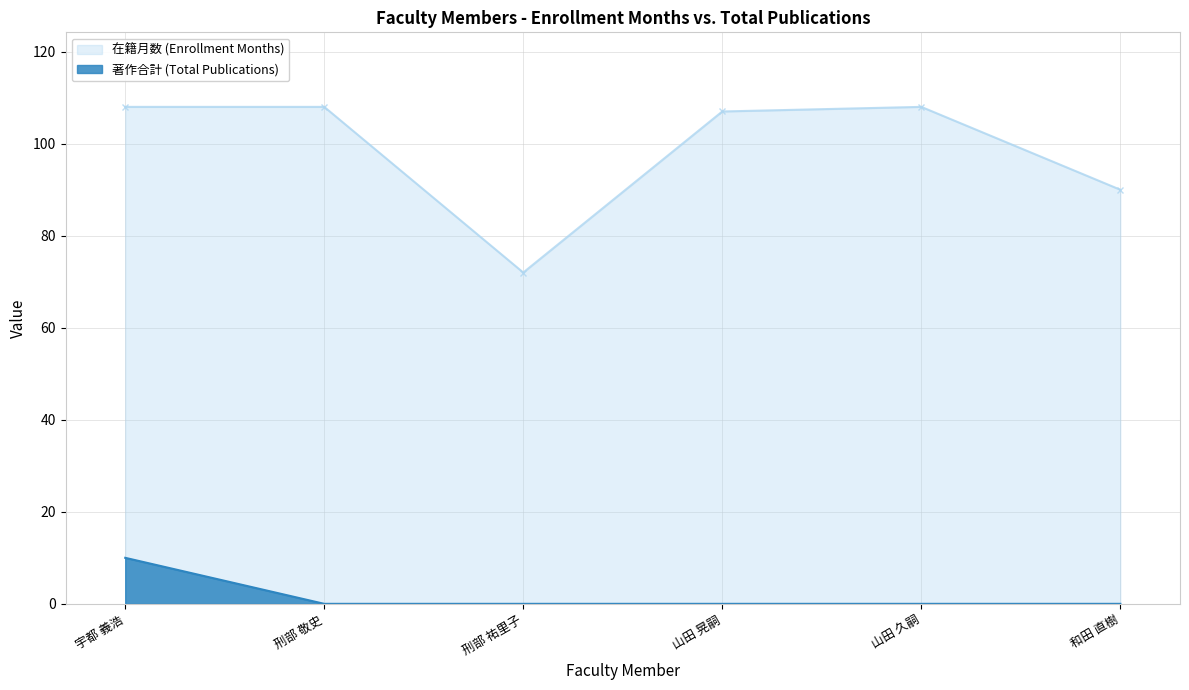

Reading left to right, what are all the values shown in this chart?

在籍月数: 宇都 義浩=108	刑部 敬史=108	刑部 祐里子=72	山田 晃嗣=107	山田 久嗣=108	和田 直樹=90
著作合計: 宇都 義浩=10	刑部 敬史=0	刑部 祐里子=0	山田 晃嗣=0	山田 久嗣=0	和田 直樹=0